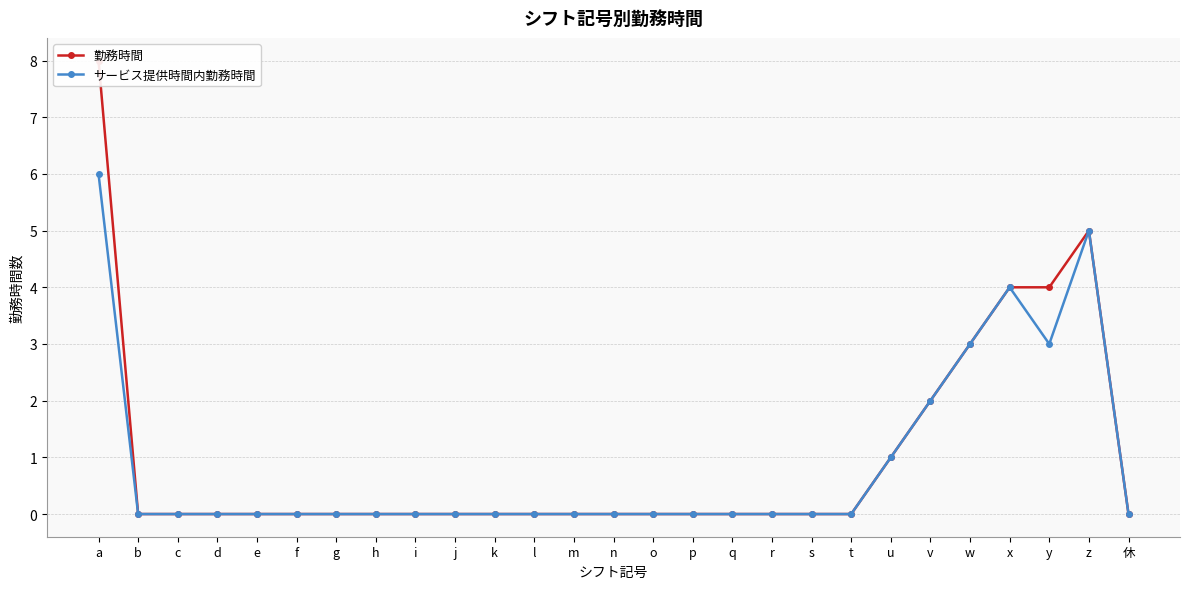

True or false: サービス提供時間内勤務時間 and 勤務時間 intersect in this chart.

False